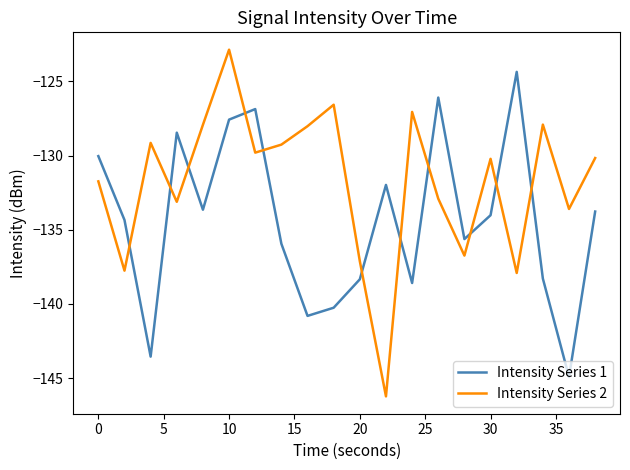

List the series in order of their overall mean, highest first.

Intensity Series 2, Intensity Series 1